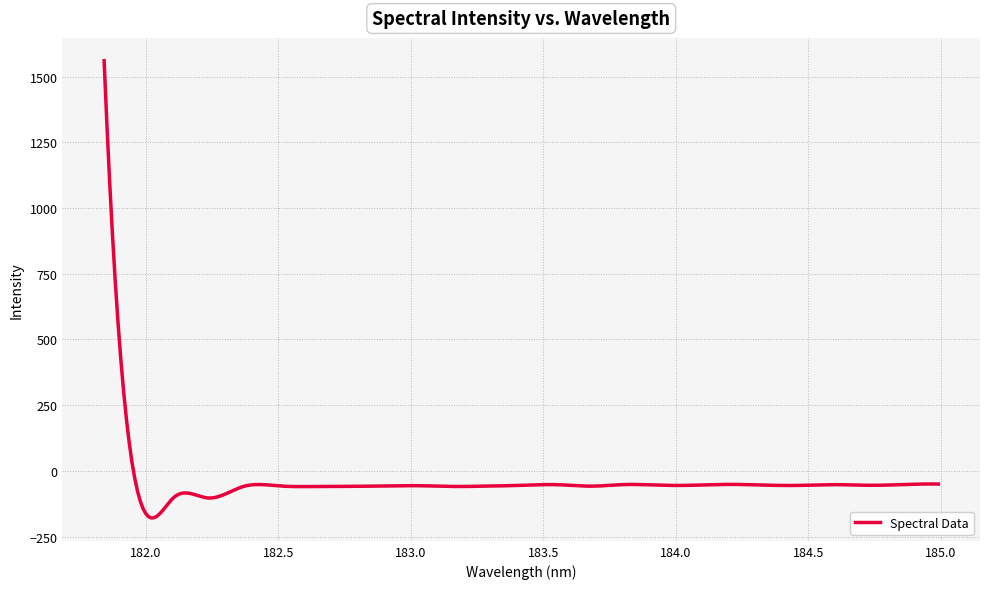

What is the maximum value shown in the chart?

1560.3